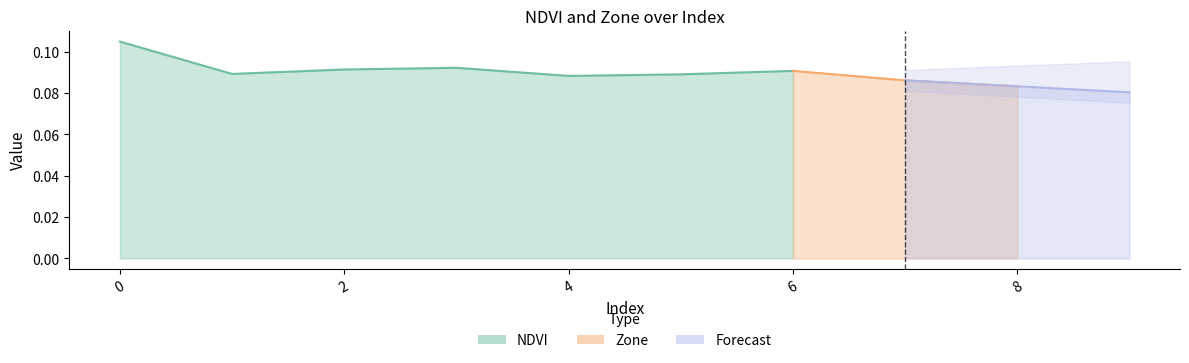

The value of NDVI at 3 is 0.1. True or false?

False